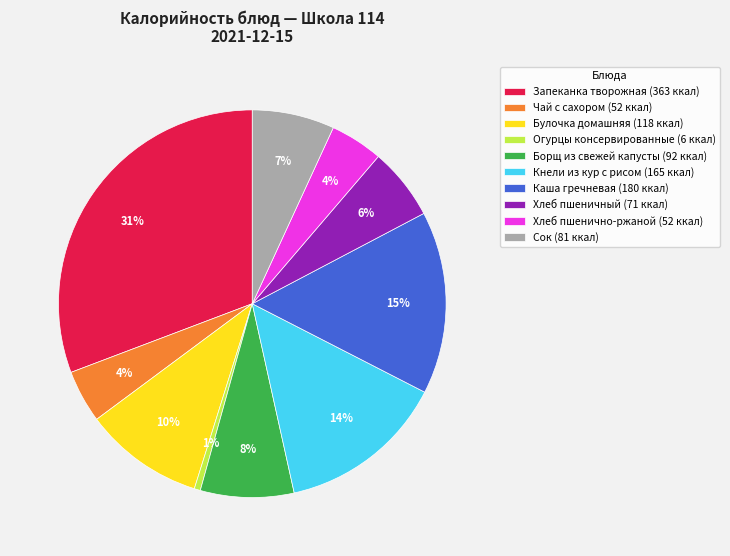

To the nearest percent, what is the combined percentage of Каша гречневая (180 ккал) and Запеканка творожная (363 ккал)?

46%